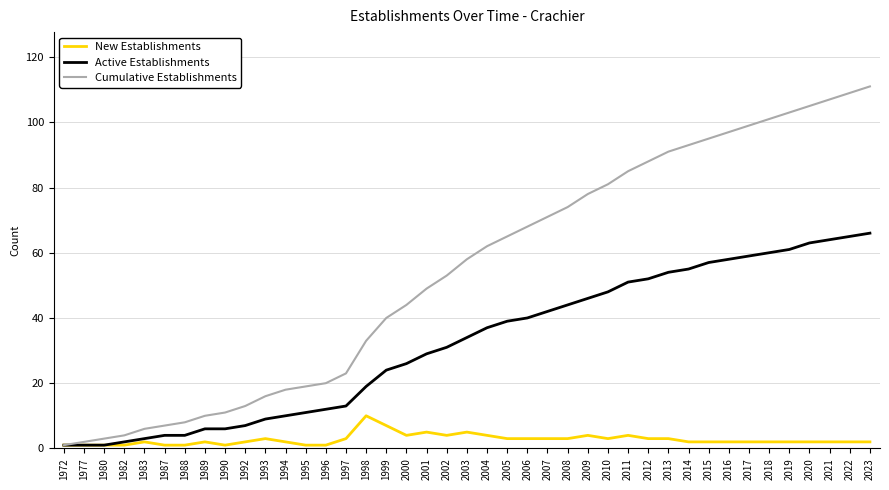

Rank the series by their maximum value, from highest to lowest.

Cumulative Establishments, Active Establishments, New Establishments